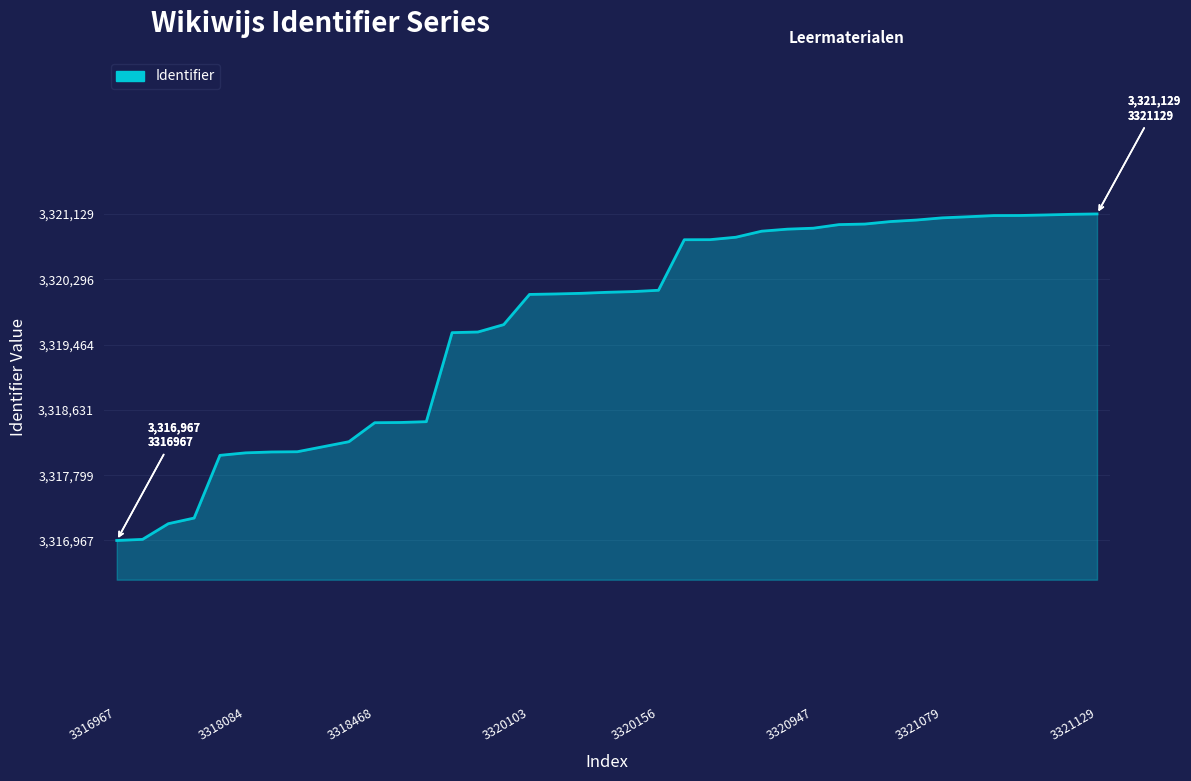

What is the maximum value shown in the chart?

3321129